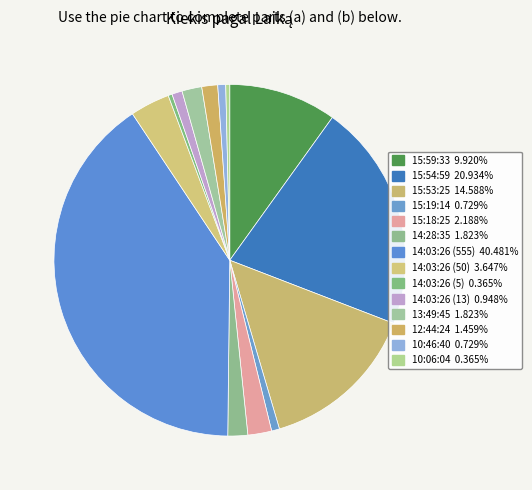

Is 14:03:26 (50) the majority of the pie?

No